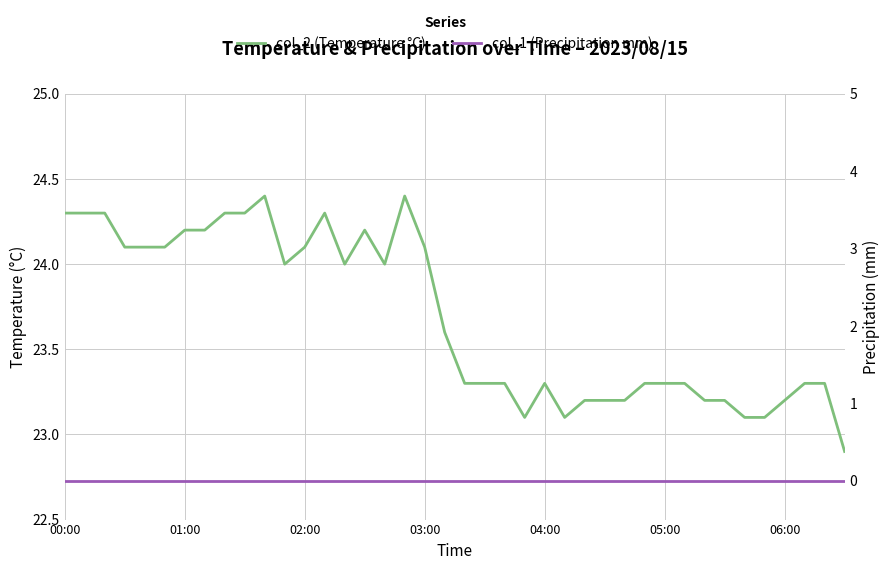

True or false: col_1 (Precipitation mm) and col_2 (Temperature °C) intersect in this chart.

False